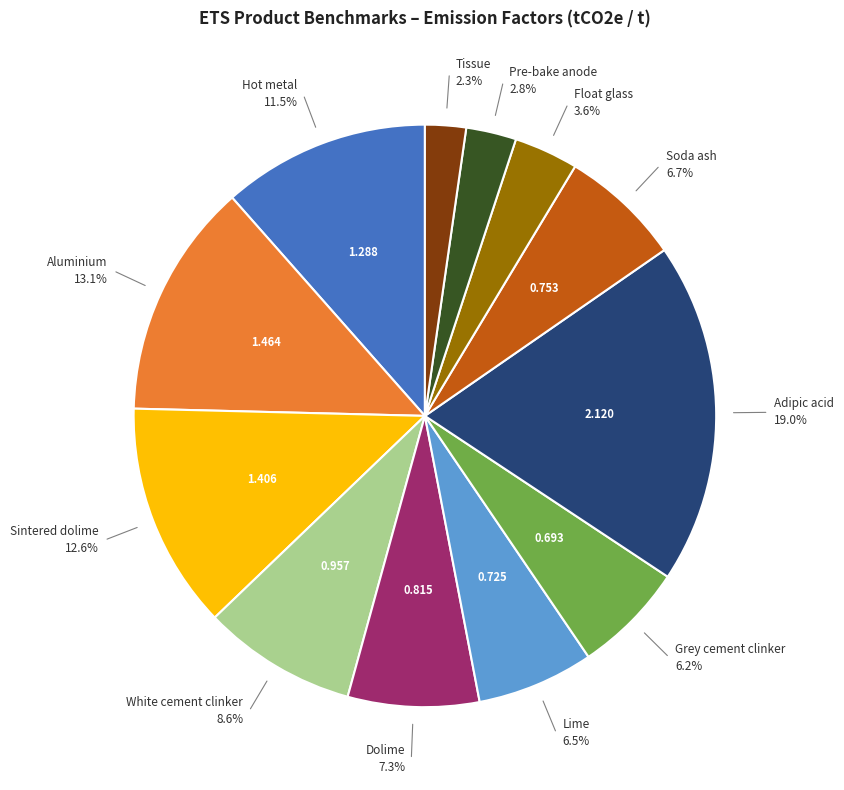

Which slice is the smallest?

Tissue